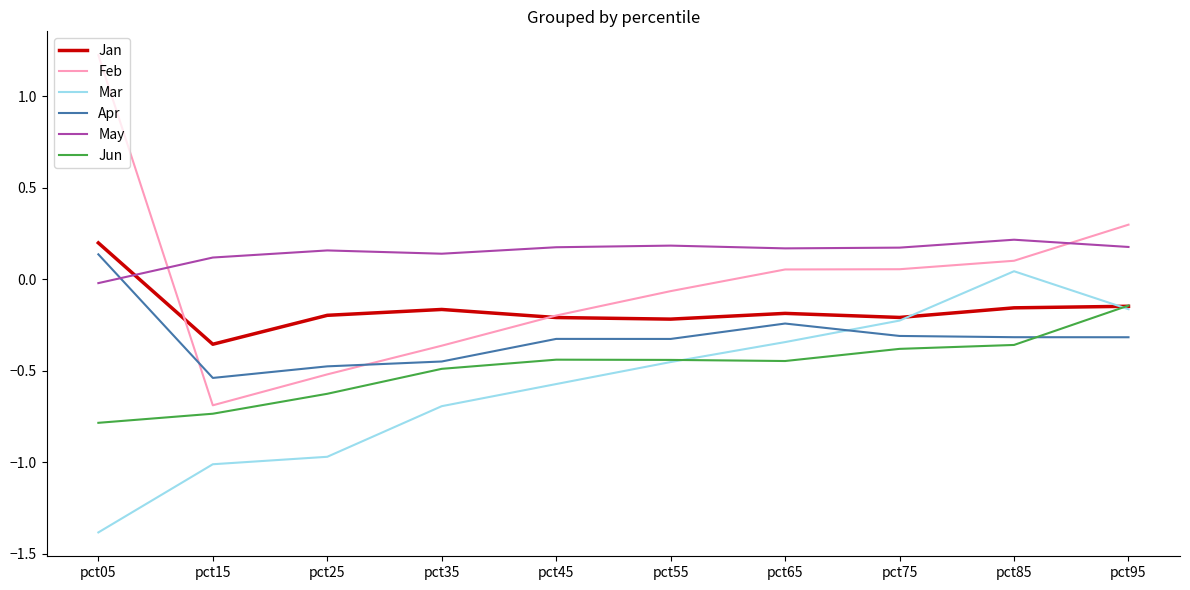

Between which two adjacent categories do May and Apr first intersect?

pct05 and pct15